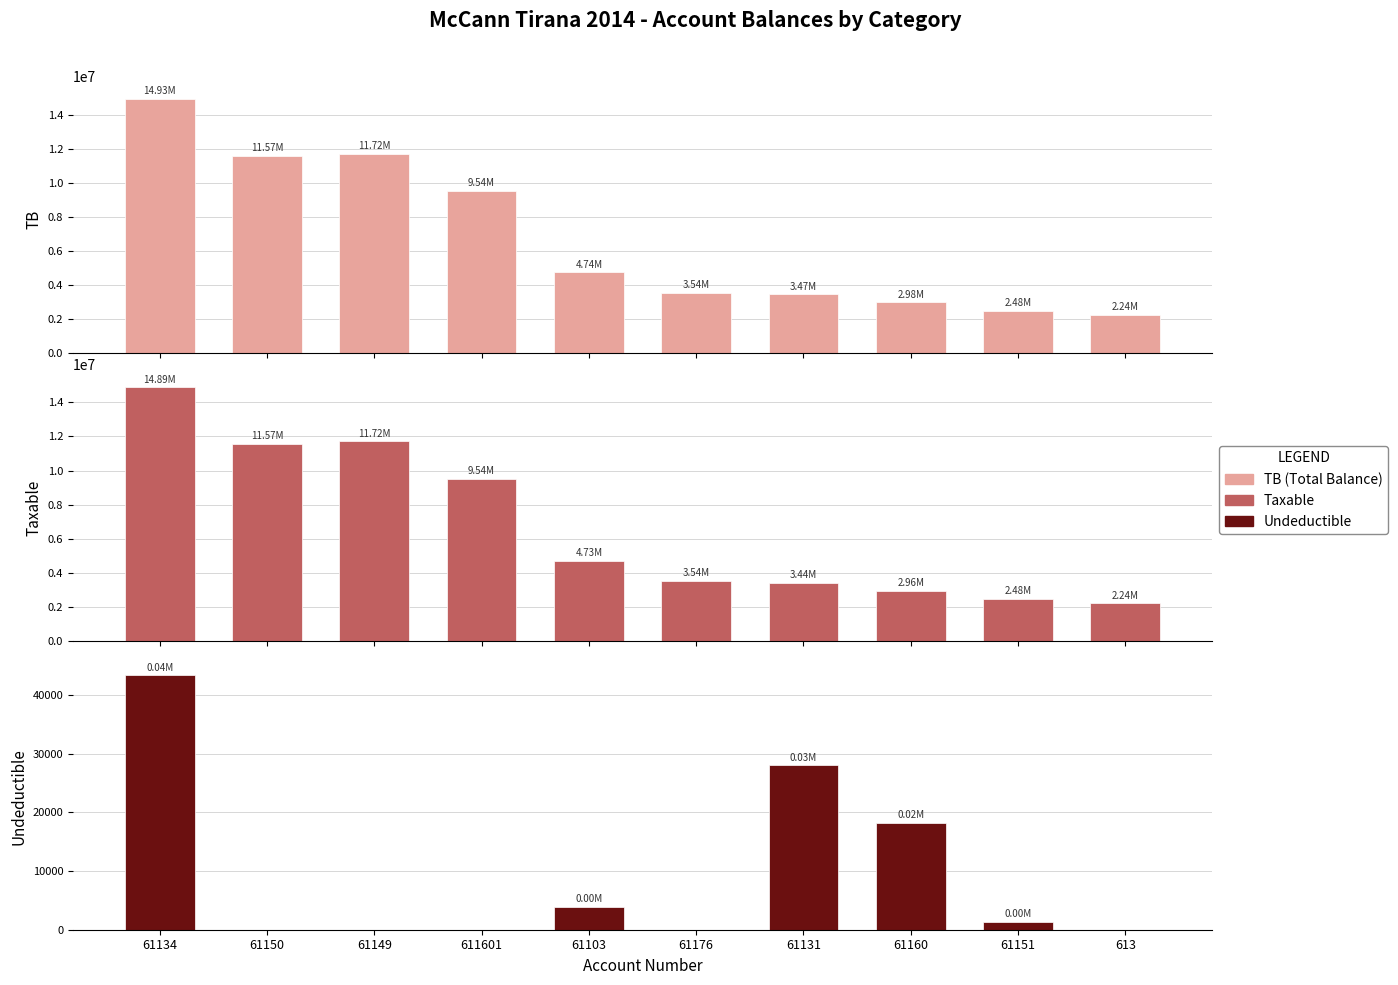

Read the Undeductible value at 61103.

3920.0